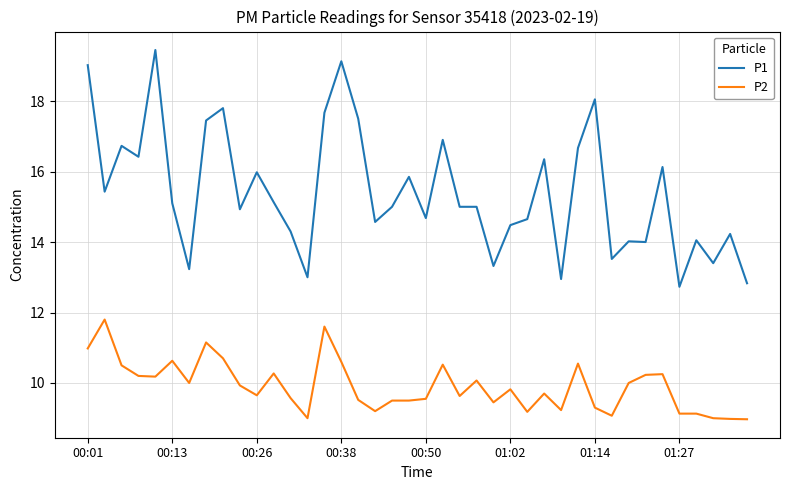

Which series has the largest range (max minus min)?

P1